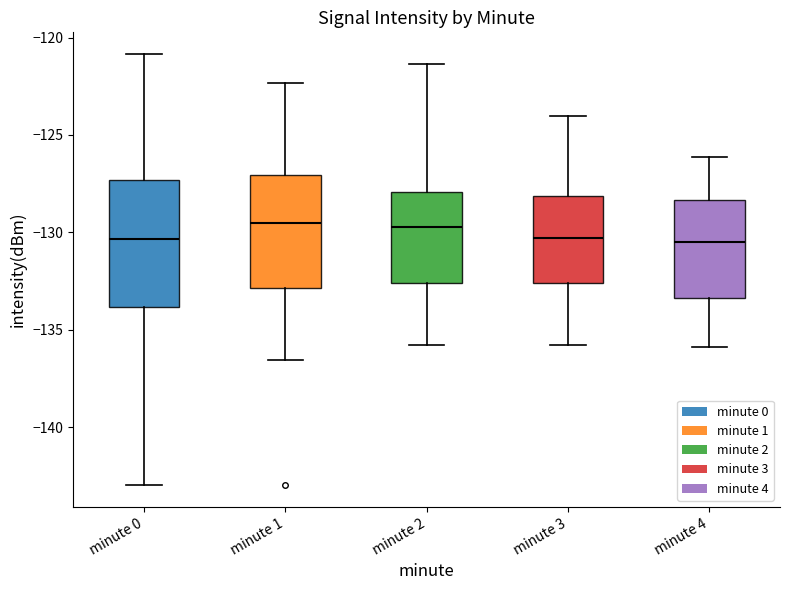

Reading left to right, read every box against the y-axis: the position of its median line, the range the box covers, and the ends of its whiskers. The values are not printed on the chart, so give them approximately, as read against the axis.

minute 0: median -130.5, box -134.0 to -127.5, whiskers -143.0 to -121.0
minute 1: median -129.5, box -133.0 to -127.0, whiskers -136.5 to -122.5
minute 2: median -129.5, box -132.5 to -128.0, whiskers -136.0 to -121.5
minute 3: median -130.5, box -132.5 to -128.0, whiskers -136.0 to -124.0
minute 4: median -130.5, box -133.5 to -128.5, whiskers -136.0 to -126.0